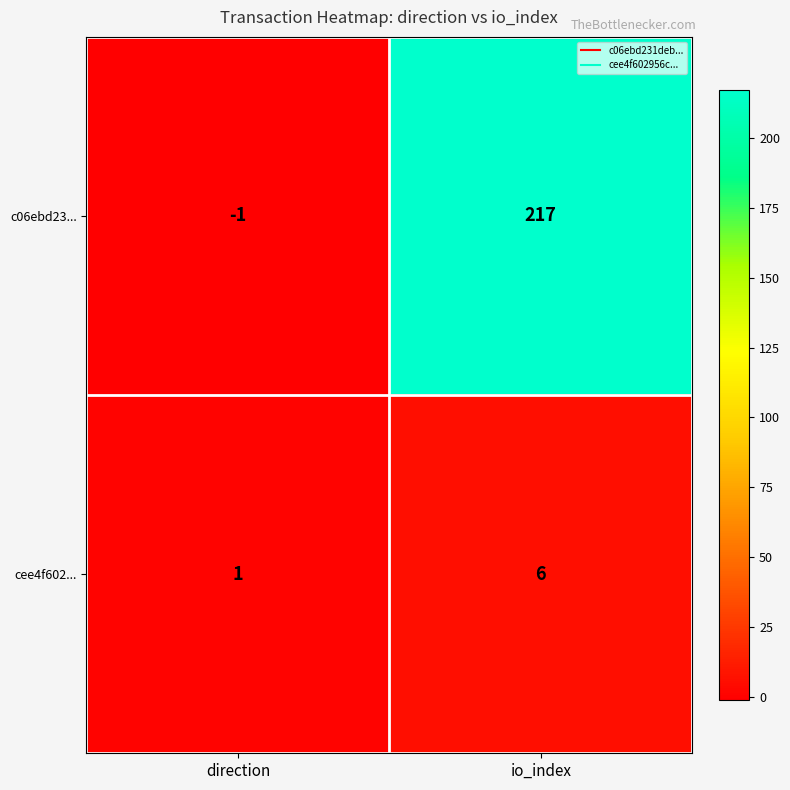

Read the c06ebd23... value at io_index.

217